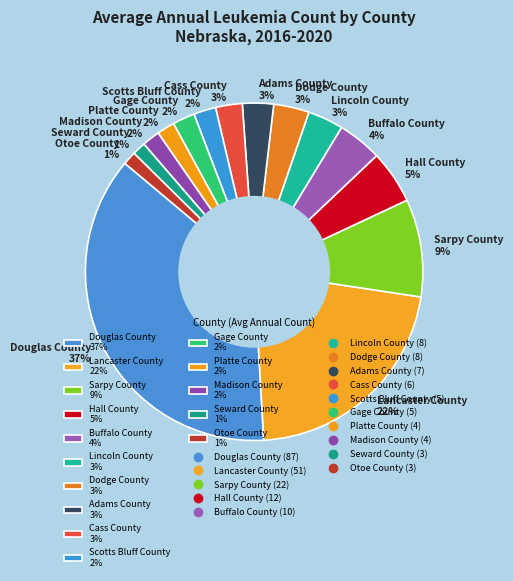

Does Gage County represent more than half of the total?

No